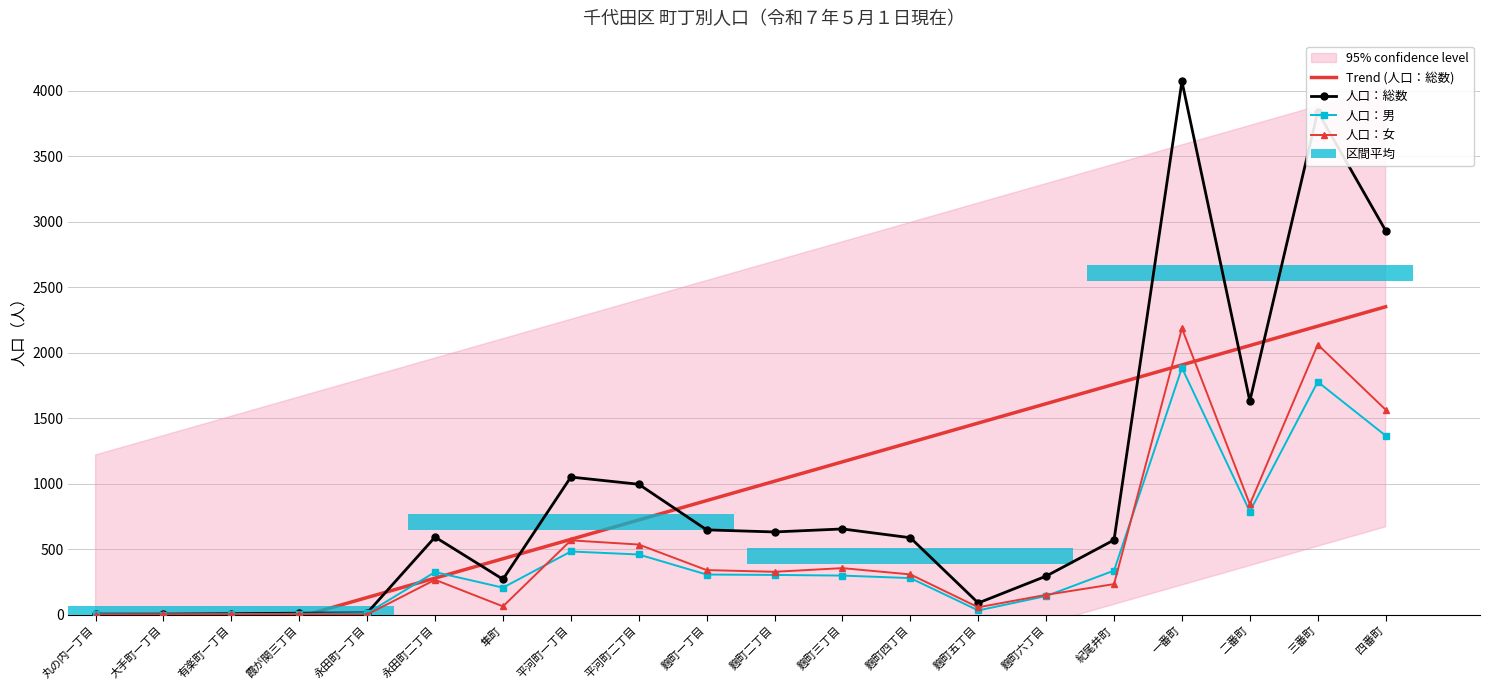

Count the number of data series in this chart.

4